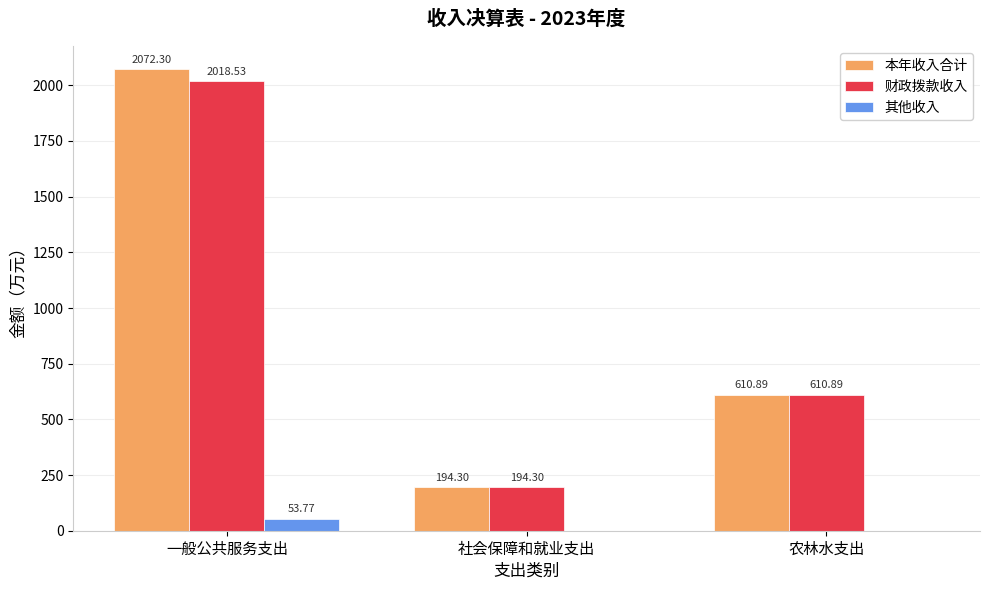

Between 一般公共服务支出 and 社会保障和就业支出, which series saw the biggest shift?

本年收入合计